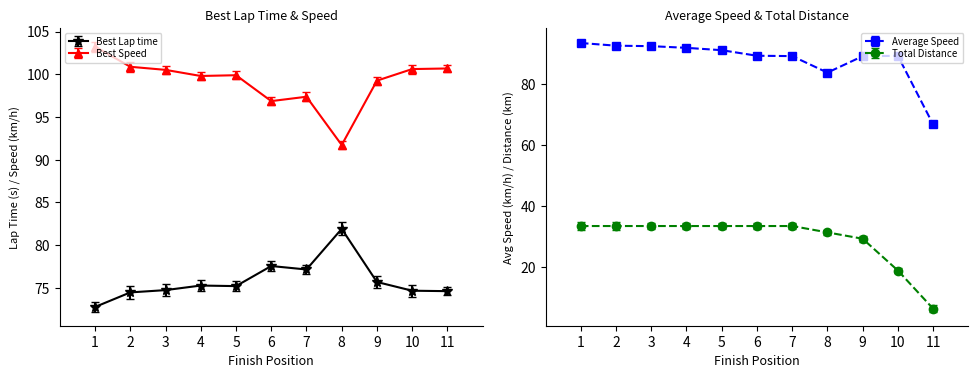

What is the approximate value of Total Distance at 4?

33.4